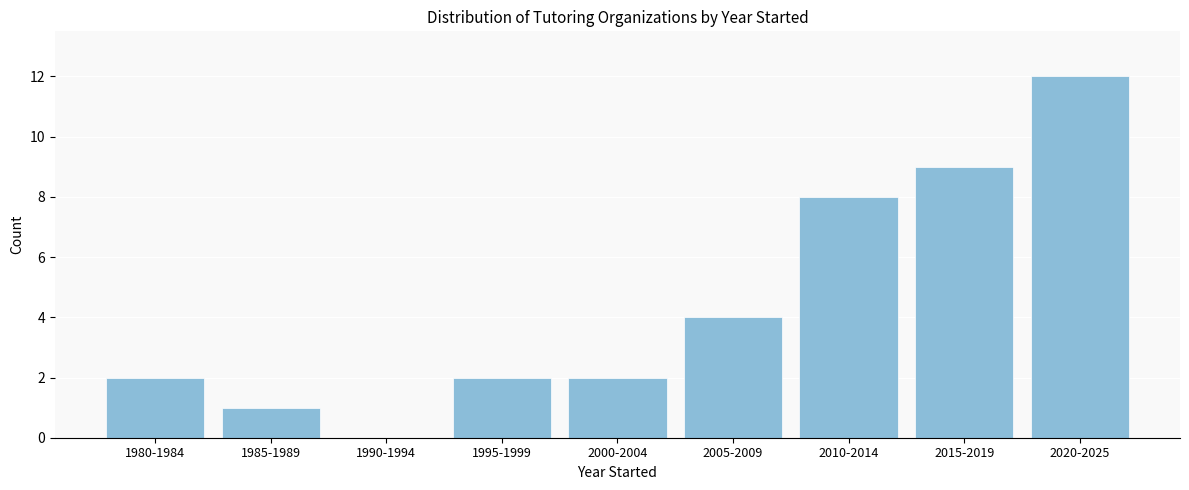

Reading left to right, what are all the values shown in this chart?

1980-1984=2	1985-1989=1	1990-1994=0	1995-1999=2	2000-2004=2	2005-2009=4	2010-2014=8	2015-2019=9	2020-2025=12